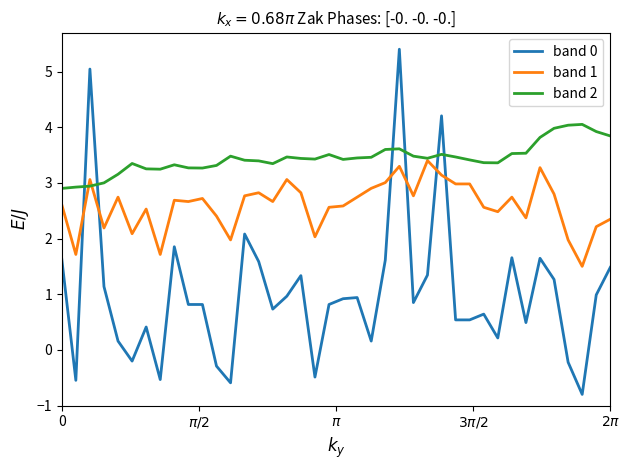

What is the maximum value shown in the chart?

5.4